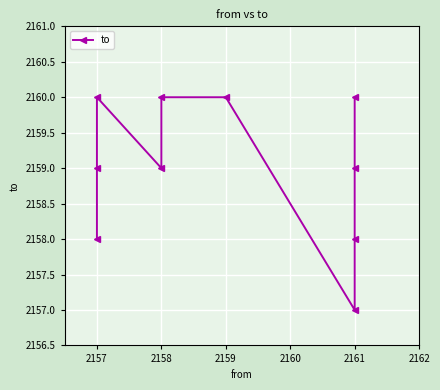

The value at 2157 is 2927. True or false?

False